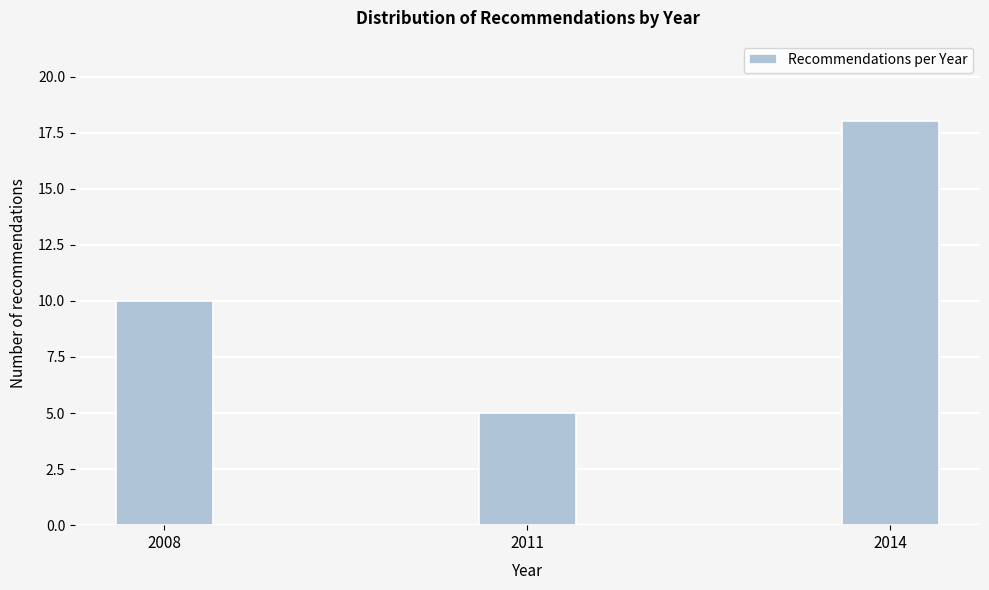

Reading left to right, list all the values displayed in this chart.

10	5	18